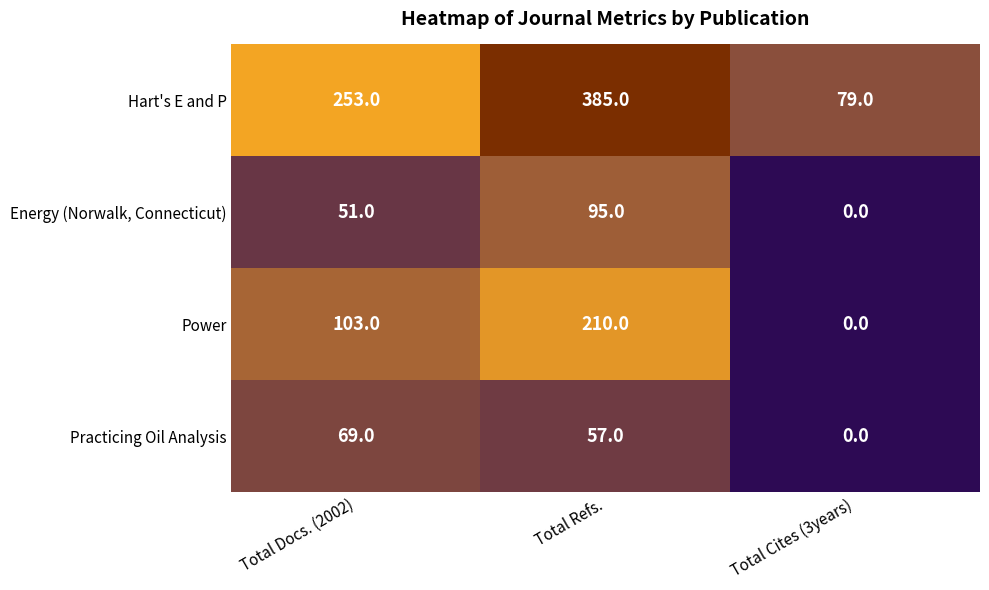

What is the average value of the Hart's E and P series?

239